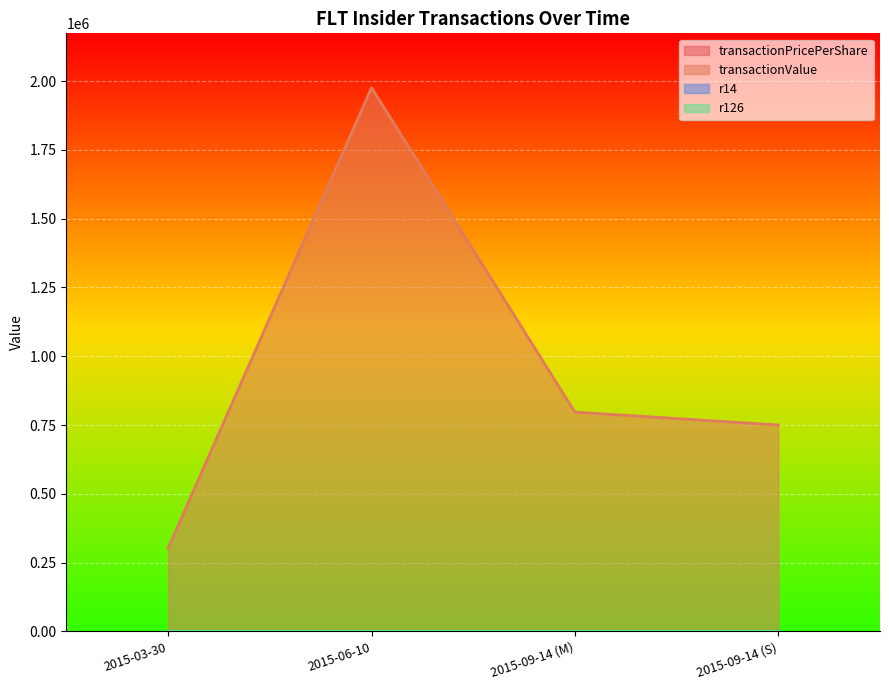

What is the label of the 2nd point from the left?

2015-06-10